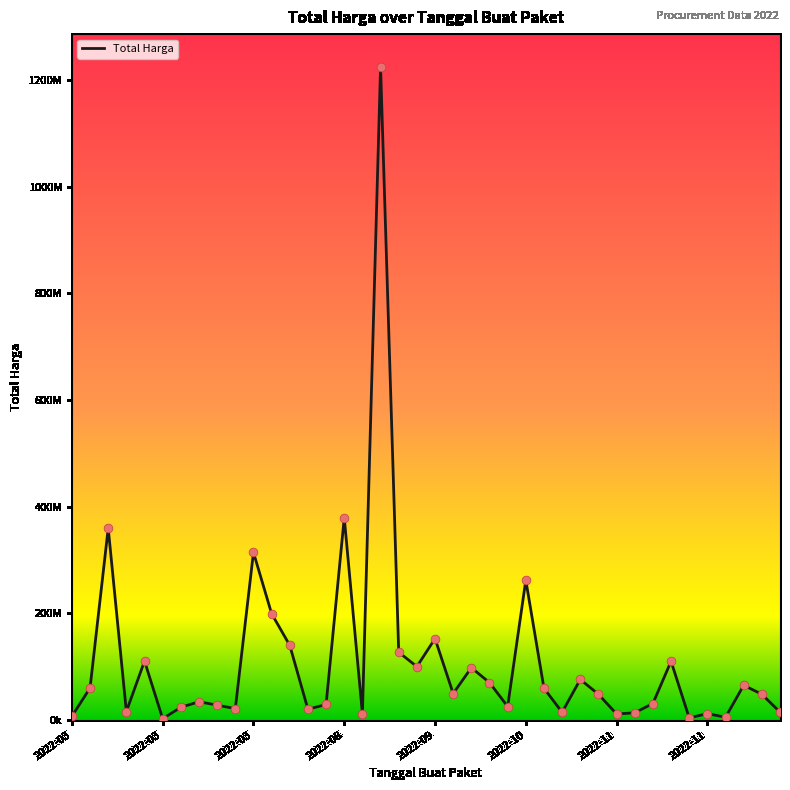

Is this an area chart (filled region under the line)?

No